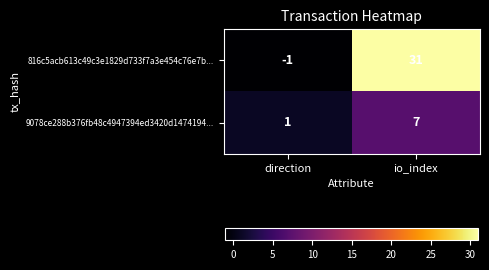

What is the difference between the 9078ce288b376fb48c4947394ed3420d1474194... values at io_index and direction?

6